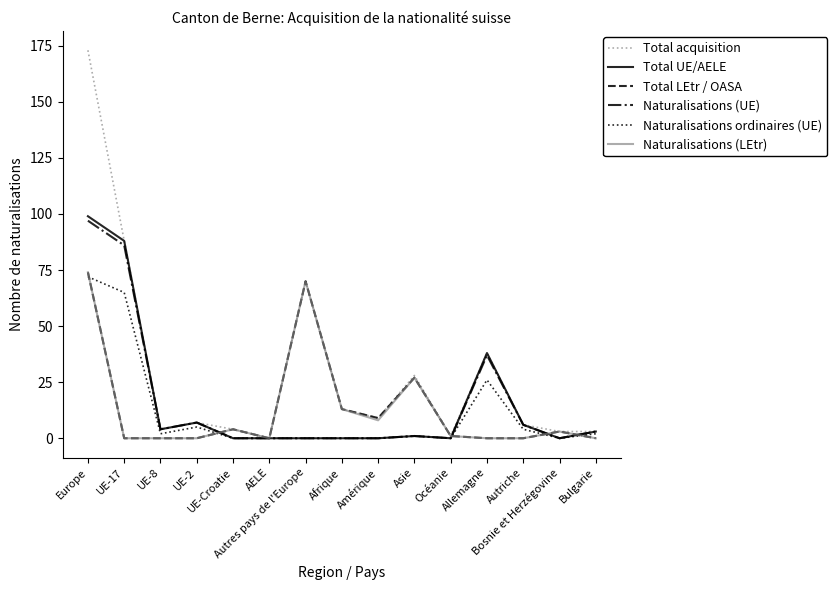

Which series has the largest range (max minus min)?

Total acquisition